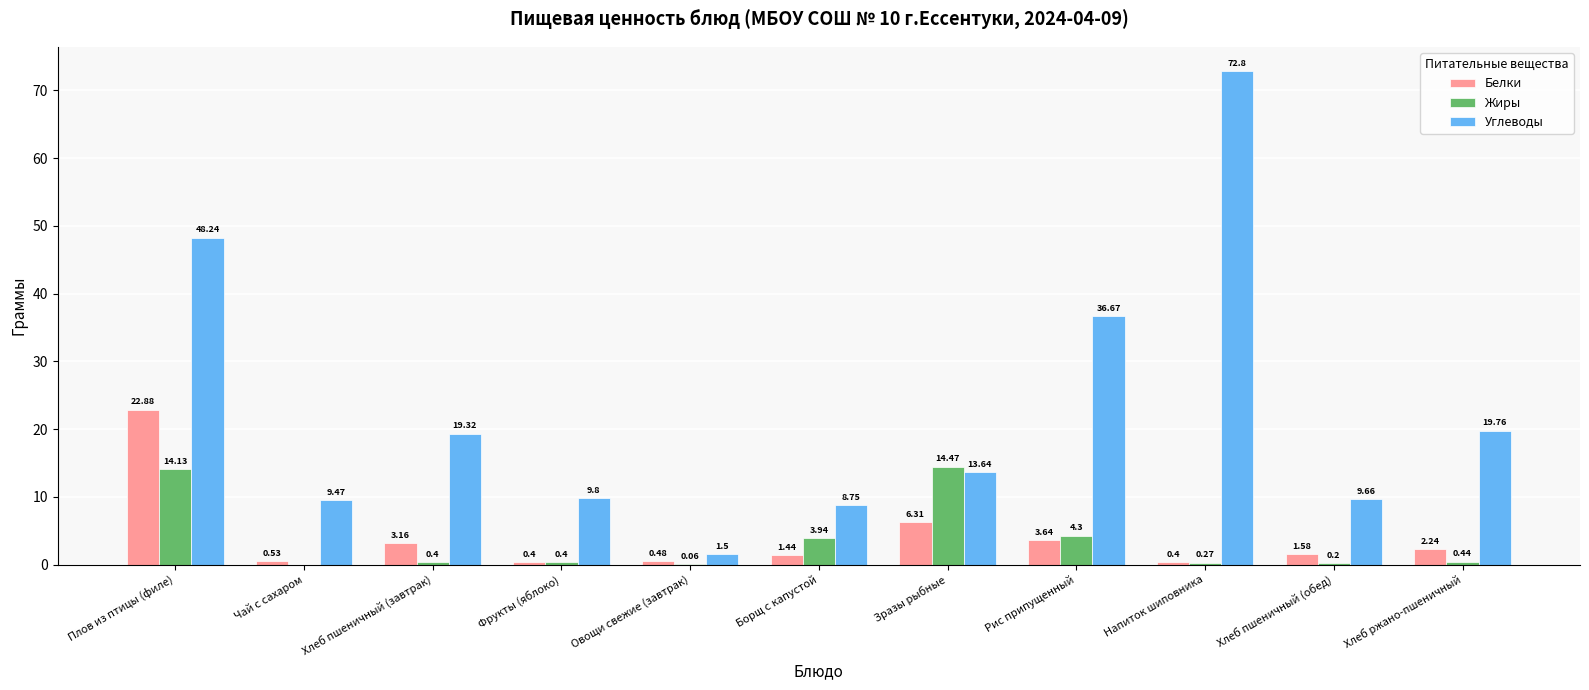

True or false: Белки has a value of 6.3 at Зразы рыбные.

True